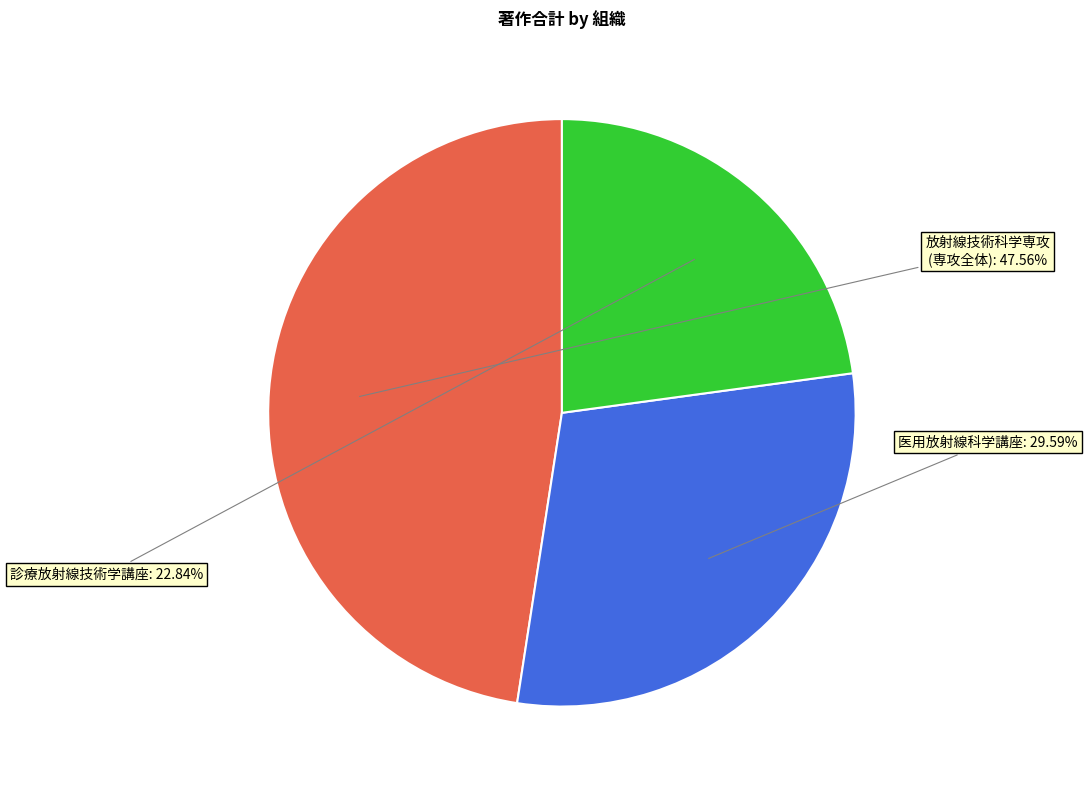

To the nearest percent, what is the average slice percentage?

33%